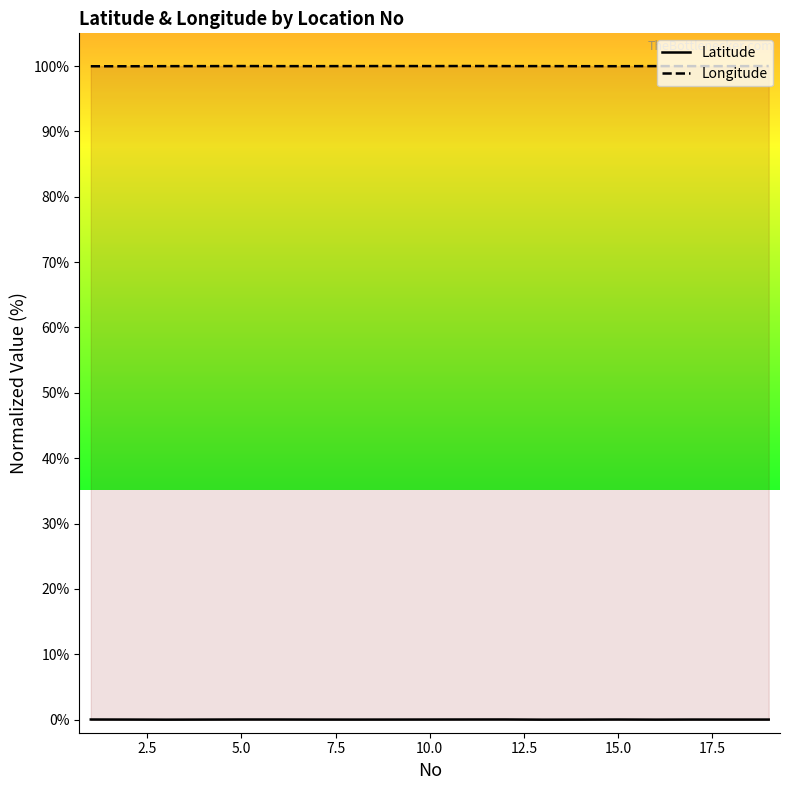

List the series in order of their overall mean, lowest first.

Latitude, Longitude